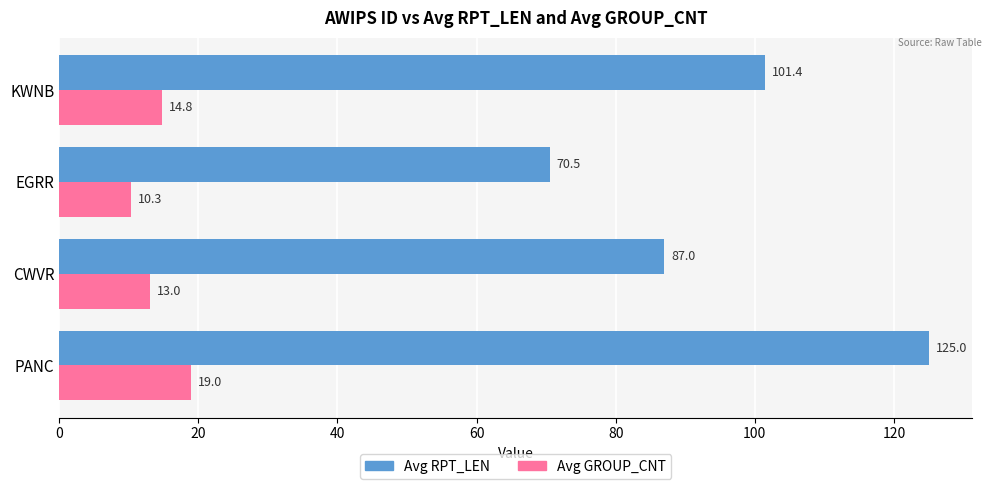

At how many categories does at least one series exceed 79?

3